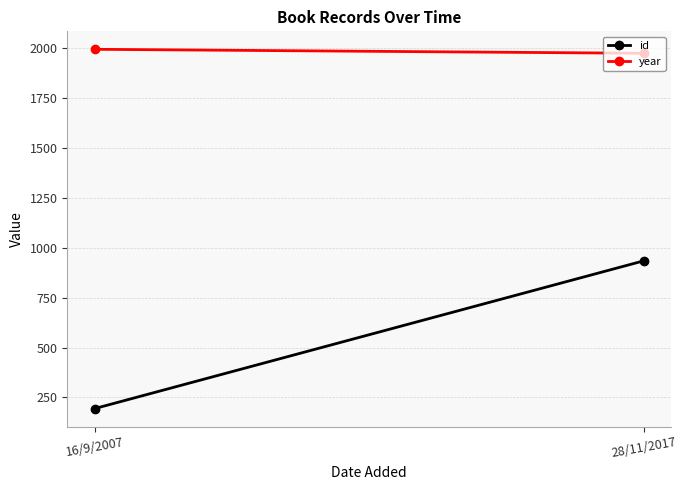

What is the sum of all year values?

3972